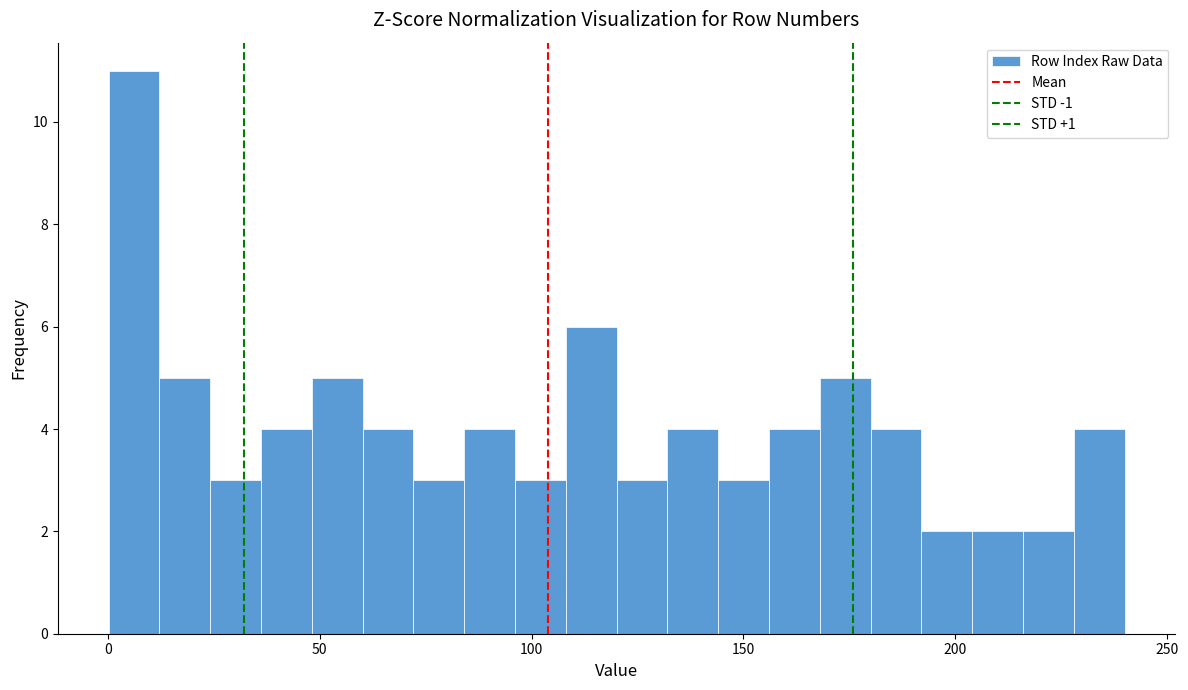

Around what value on the x-axis is the tallest bar? Give the approximate position of its centre, as read against the axis.

5